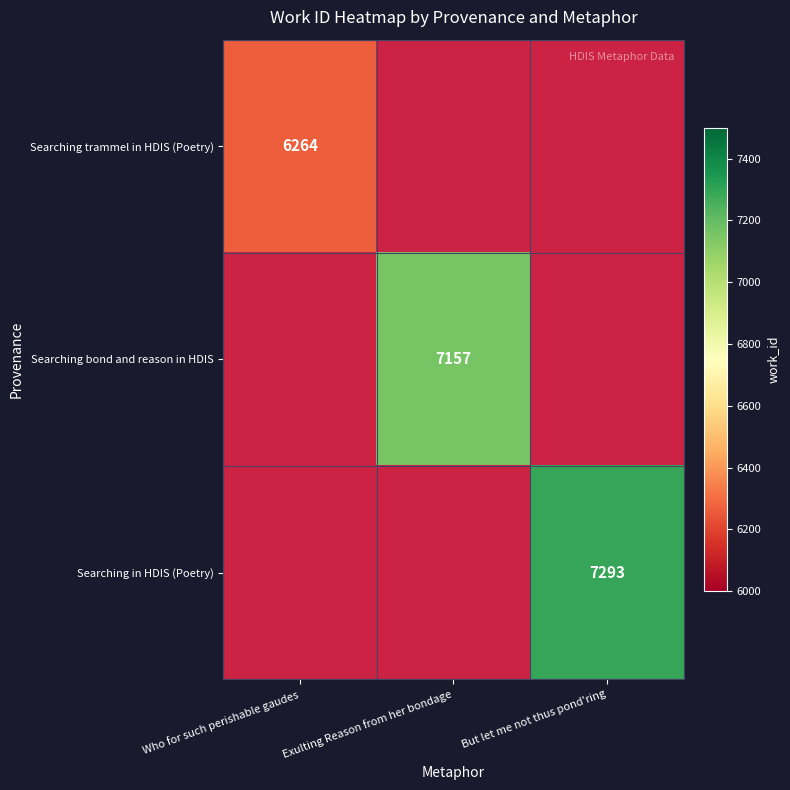

True or false: Searching trammel in HDIS (Poetry) has a value of 6264 at Who for such perishable gaudes.

True